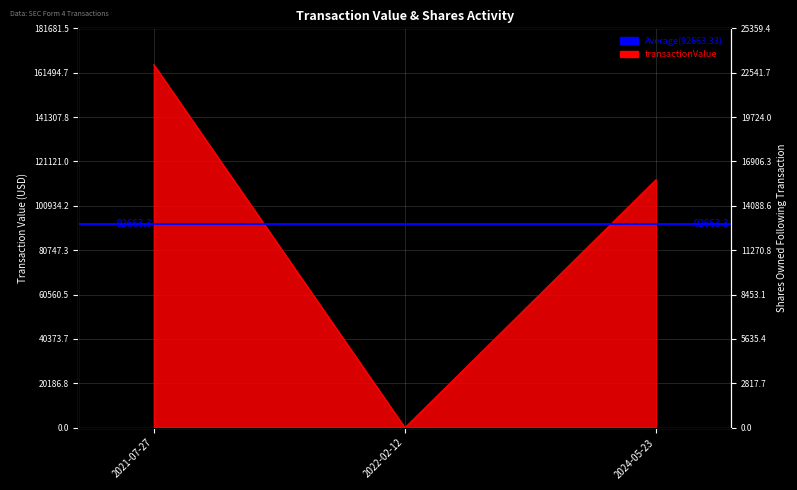

Which category has the lowest value in the sharesOwnedFollowingTransaction series?

2021-07-27